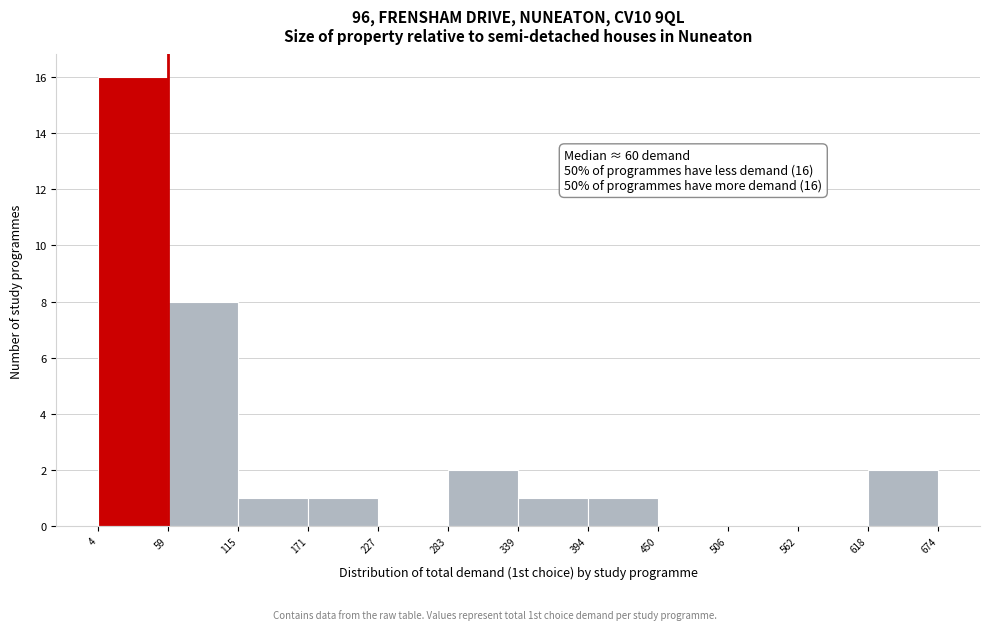

Which range on the x-axis has the tallest bar?

4 to 59